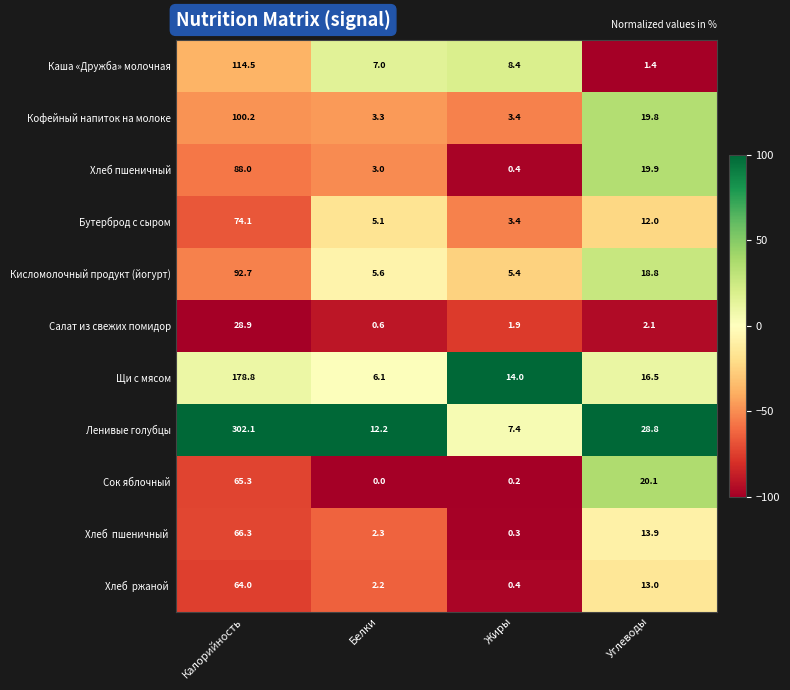

True or false: Кисломолочный продукт (йогурт) has a value of 2.3 at Белки.

False